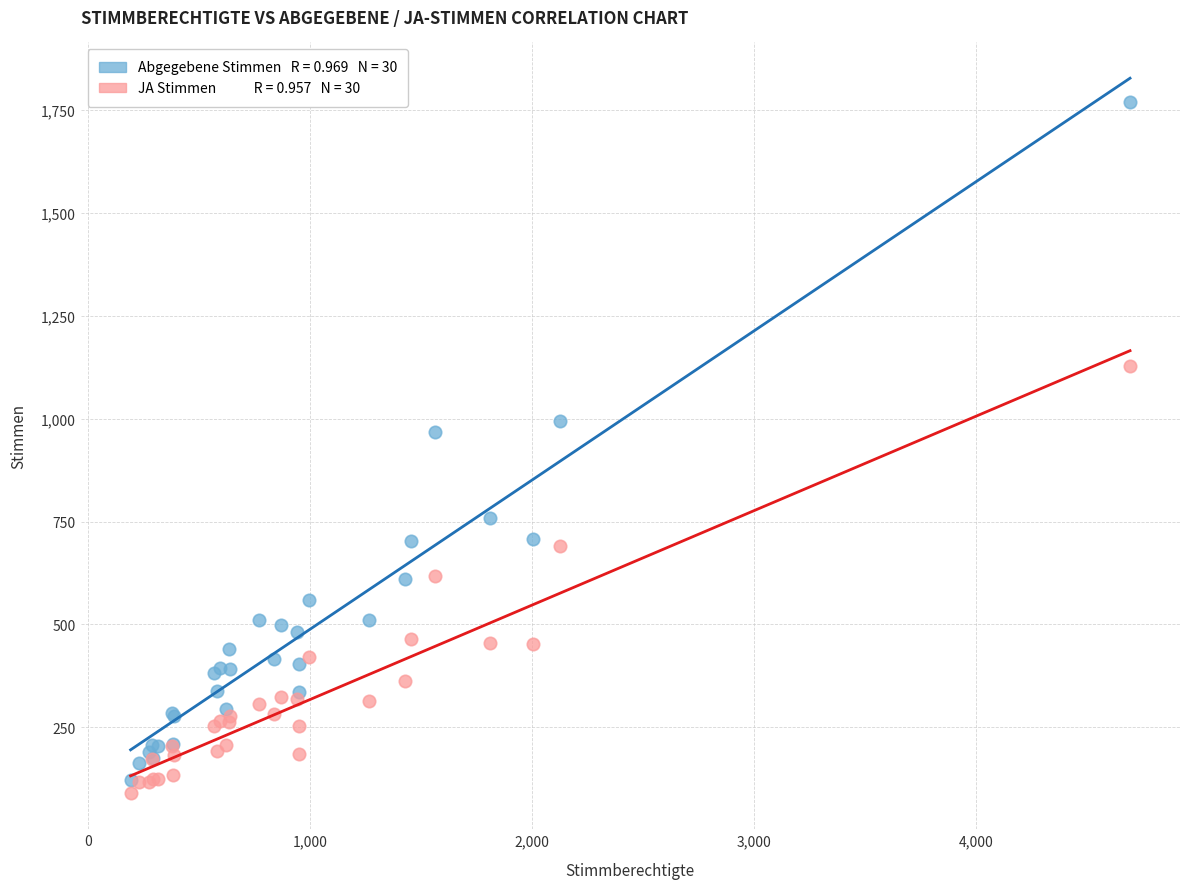

Across all series, what Y value is closest to 929?

967